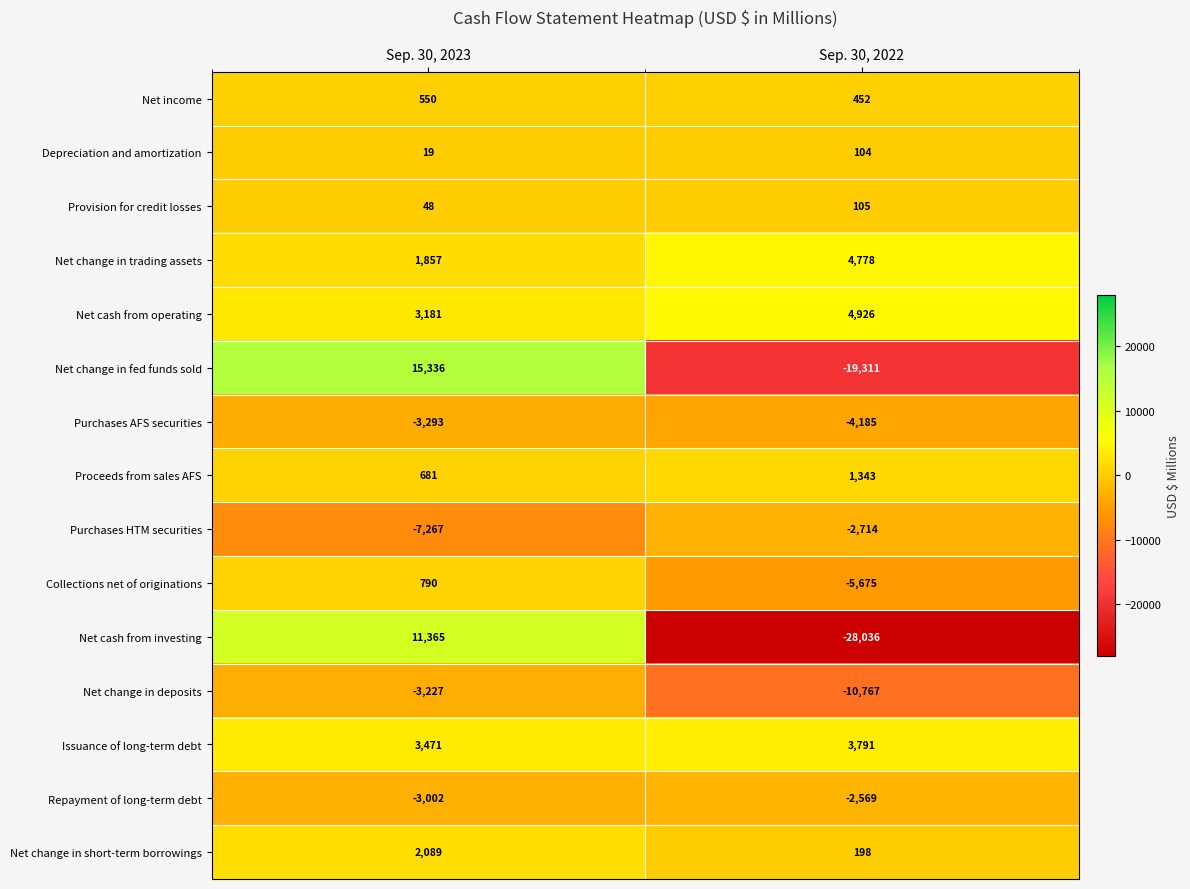

Which category has the highest value across all series?

Sep. 30, 2023